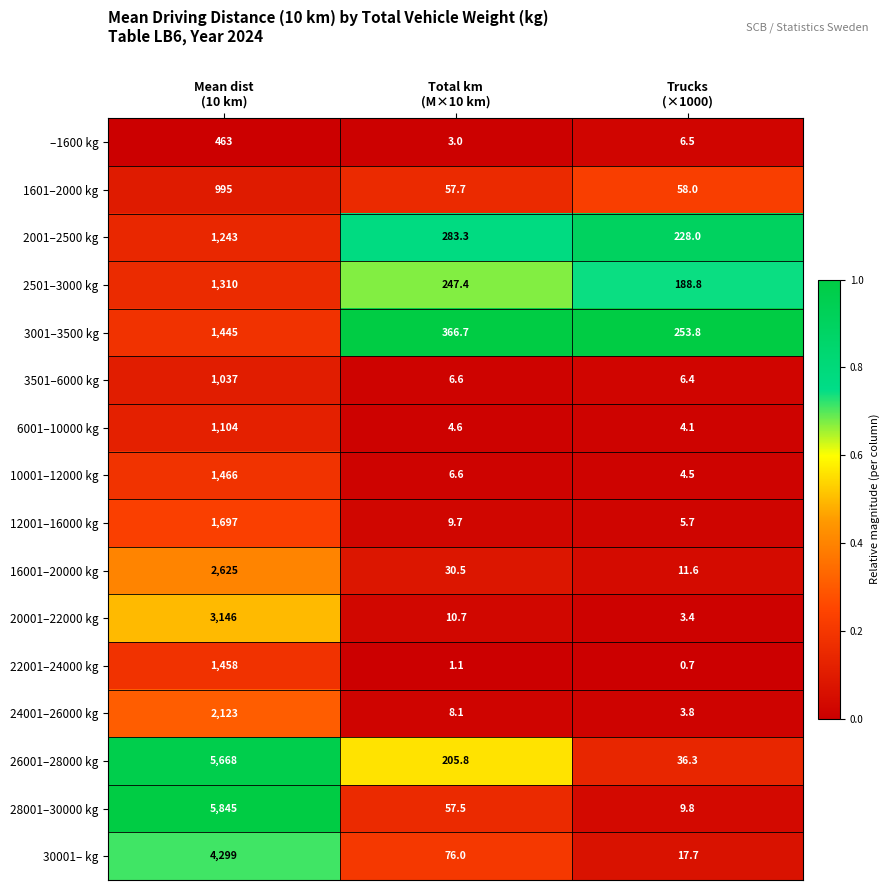

What is the difference between the maximum and minimum values in the 28001–30000 kg series?

5835.2